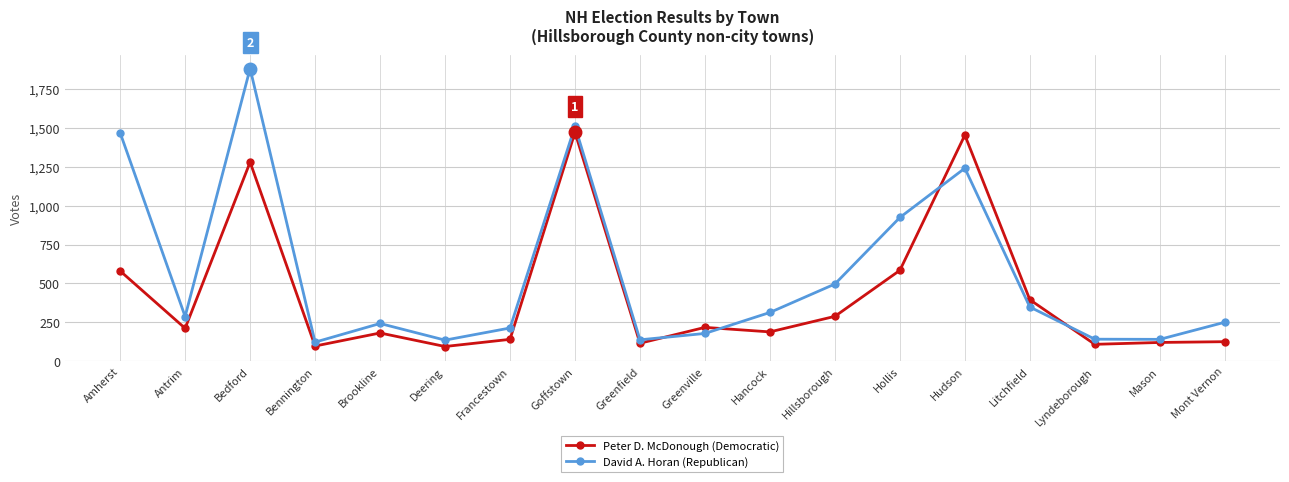

List the series in order of their peak value, lowest first.

Peter D. McDonough (Democratic), David A. Horan (Republican)